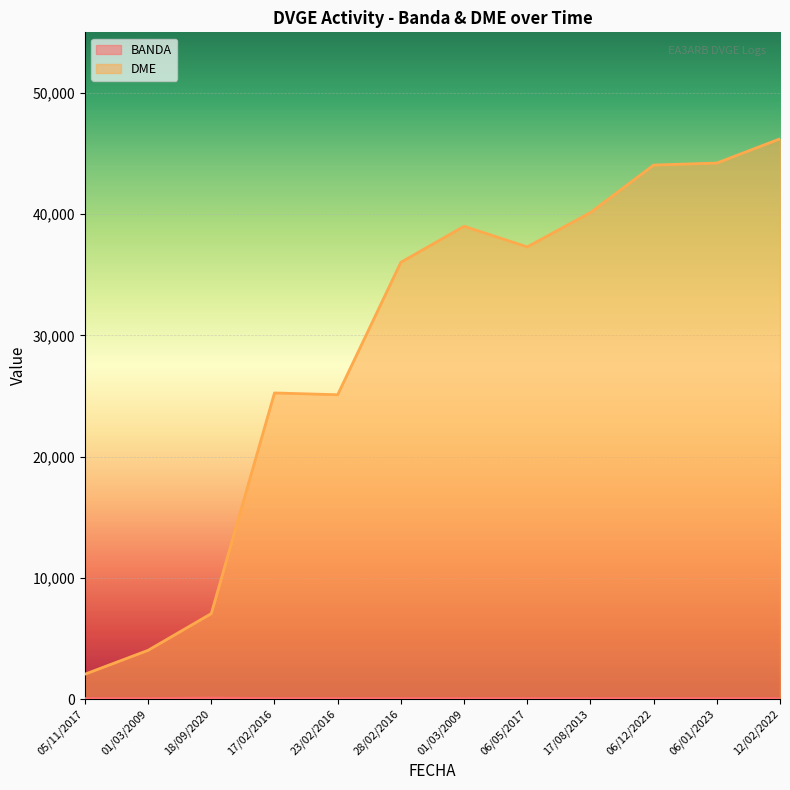

At 06/12/2022, list the series in order from largest to smallest.

DME_numeric, BANDA